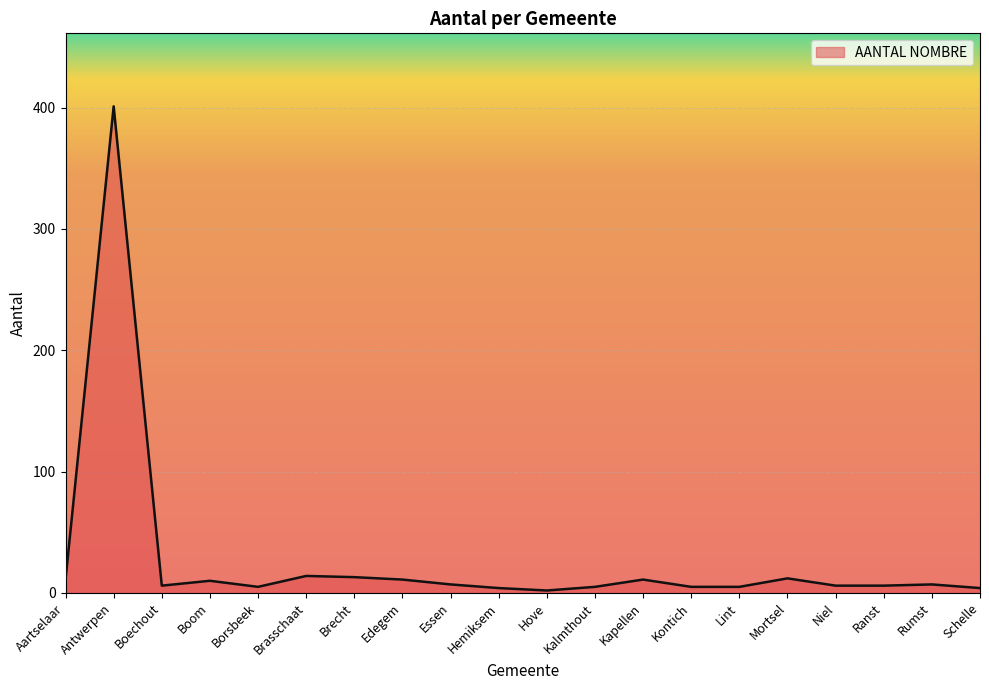

At which label is the value closest to 201?

Brasschaat